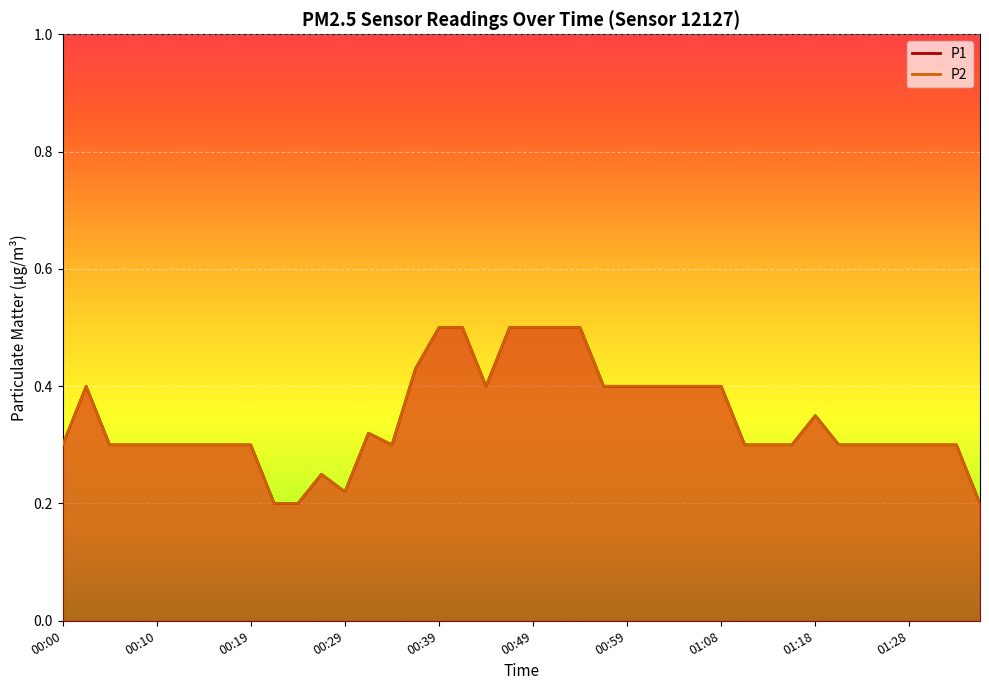

The P2 series shows 0.5 at 00:39. True or false?

True